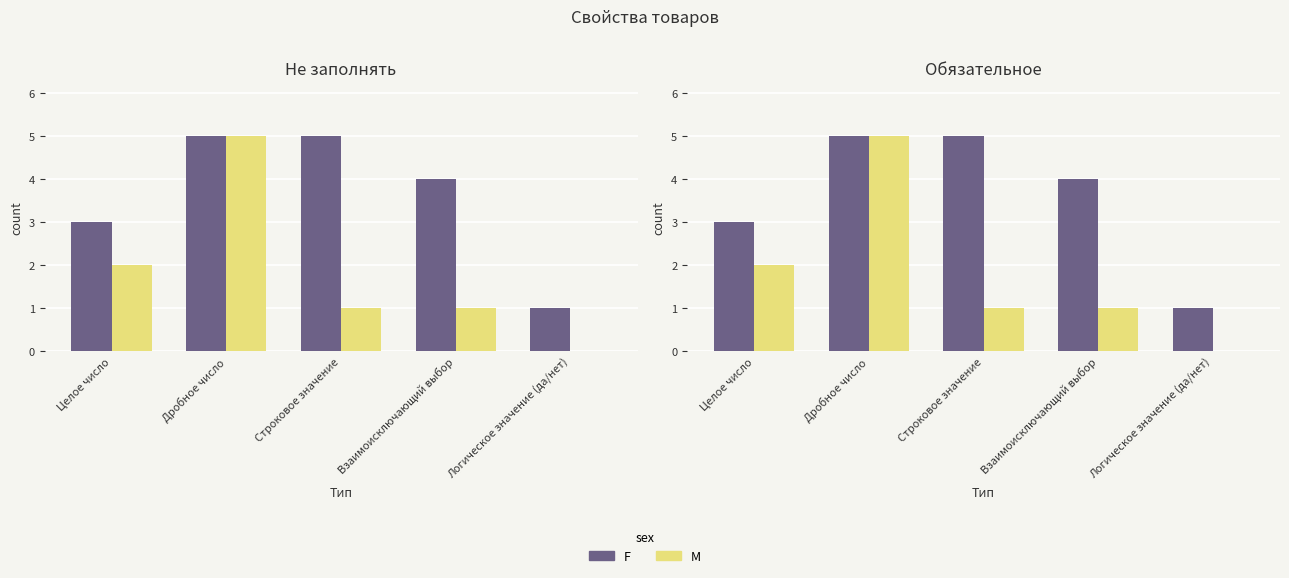

Rank the series by their maximum value, from highest to lowest.

F, M